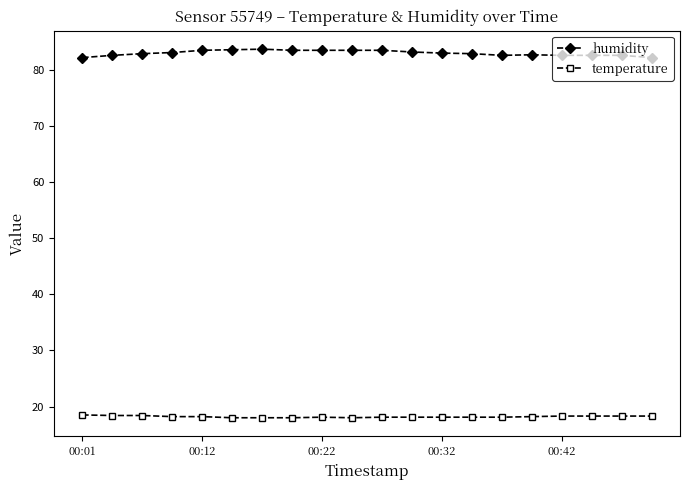

How many distinct data groups are displayed?

2